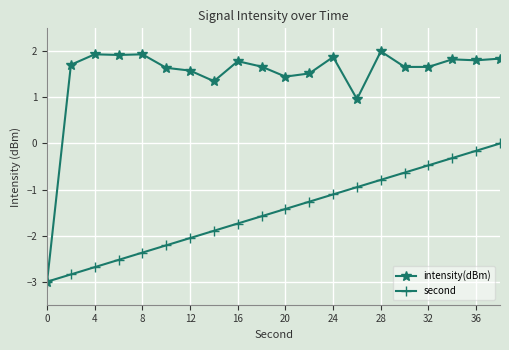

True or false: intensity(dBm) has more than 2 points higher than both neighbors.

True